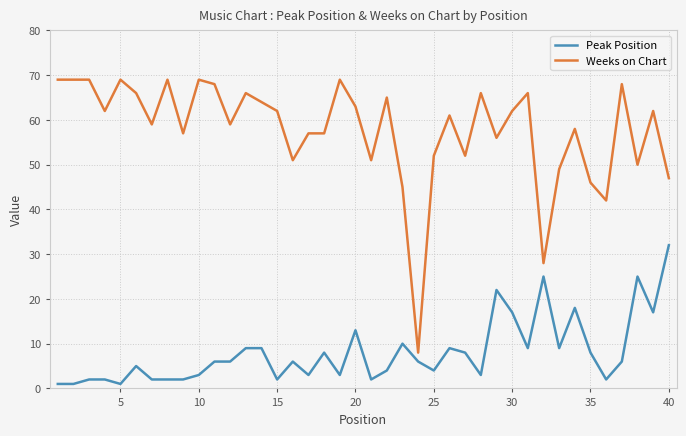

Which series has the largest total across all categories?

Weeks on Chart